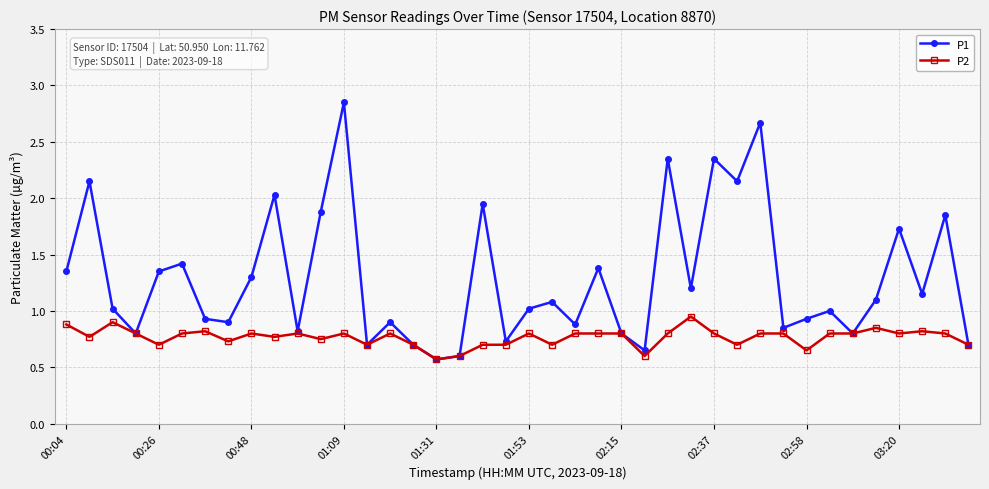

True or false: P2 has more than 2 points higher than both neighbors.

True